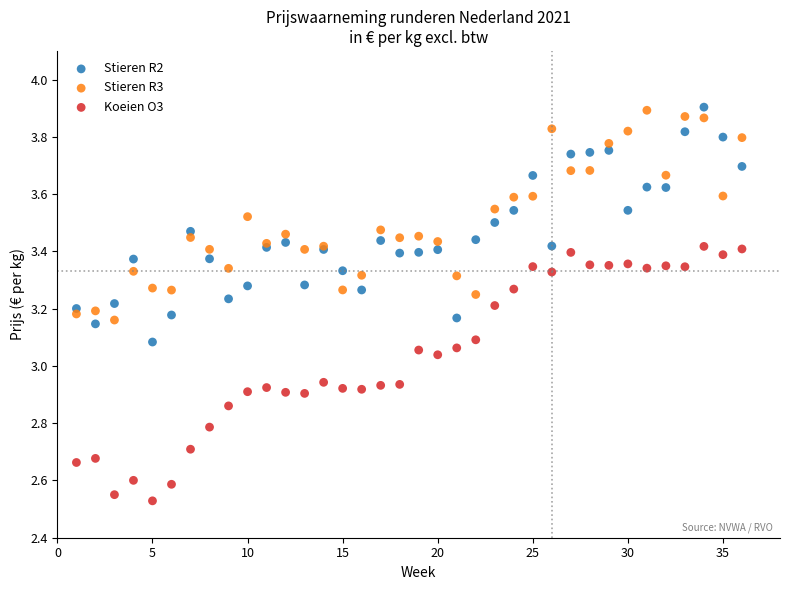

What is the X range (max minus min) for the scatter plot?

35.0